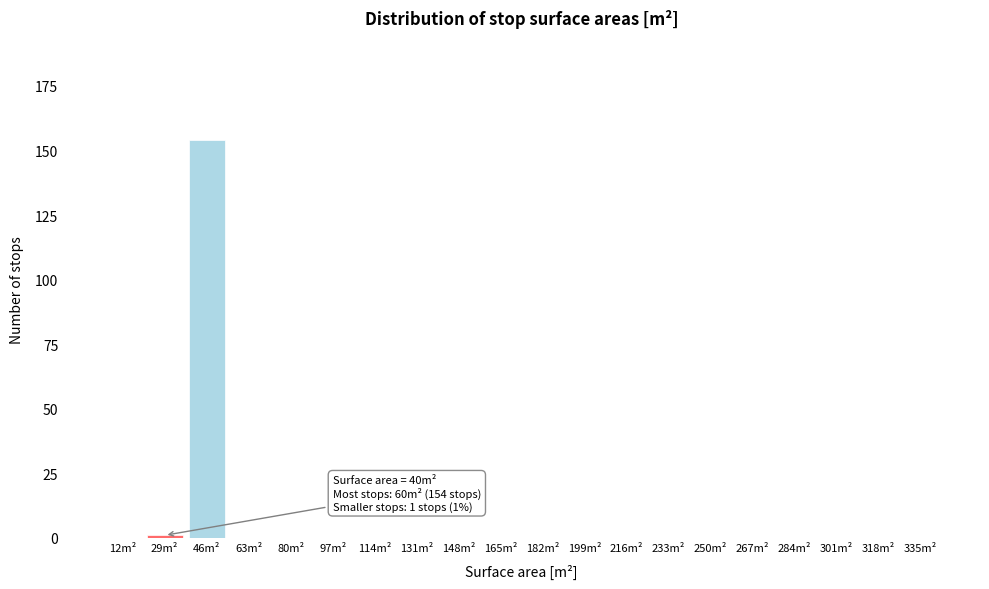

Reading left to right, extract all data points from this chart.

12m²=0	29m²=1	46m²=154	63m²=0	80m²=0	97m²=0	114m²=0	131m²=0	148m²=0	165m²=0	182m²=0	199m²=0	216m²=0	233m²=0	250m²=0	267m²=0	284m²=0	301m²=0	318m²=0	335m²=0